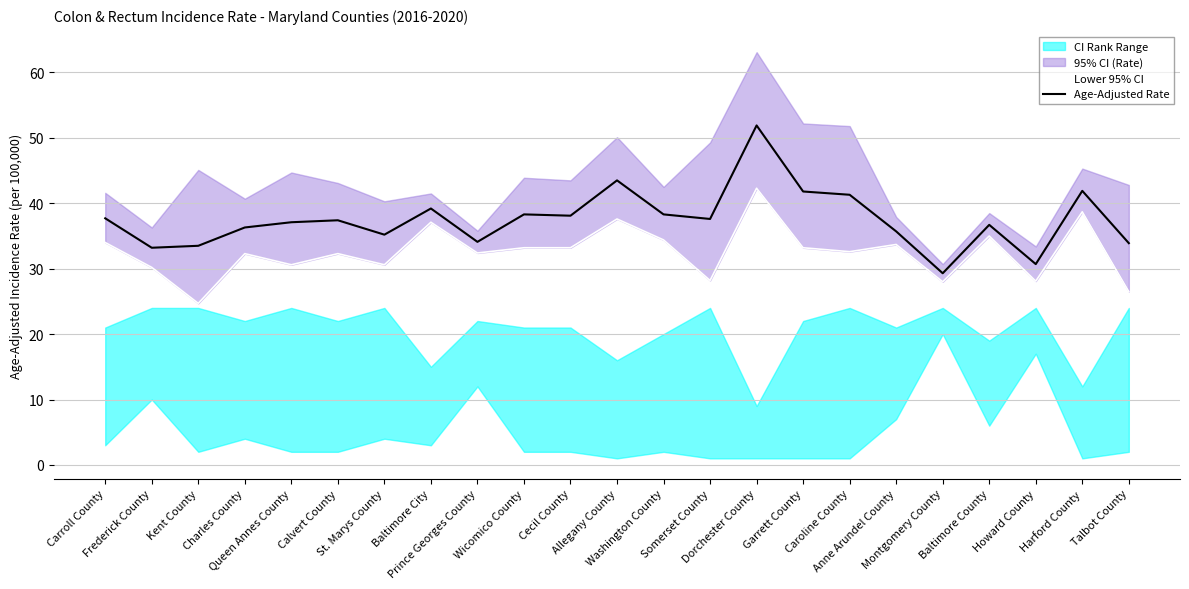

Reading right to left, transcribe all the data shown in this chart.

Lower 95% CI: 26.5	38.7	28.1	35.0	28.0	33.7	32.6	33.2	42.3	28.2	34.4	37.6	33.2	33.2	32.4	37.1	30.6	32.3	30.6	32.3	24.7	30.2	34.0
Age-Adjusted Rate: 33.9	41.9	30.7	36.7	29.3	35.7	41.3	41.8	51.9	37.6	38.3	43.5	38.1	38.3	34.1	39.2	35.2	37.4	37.1	36.3	33.5	33.2	37.7